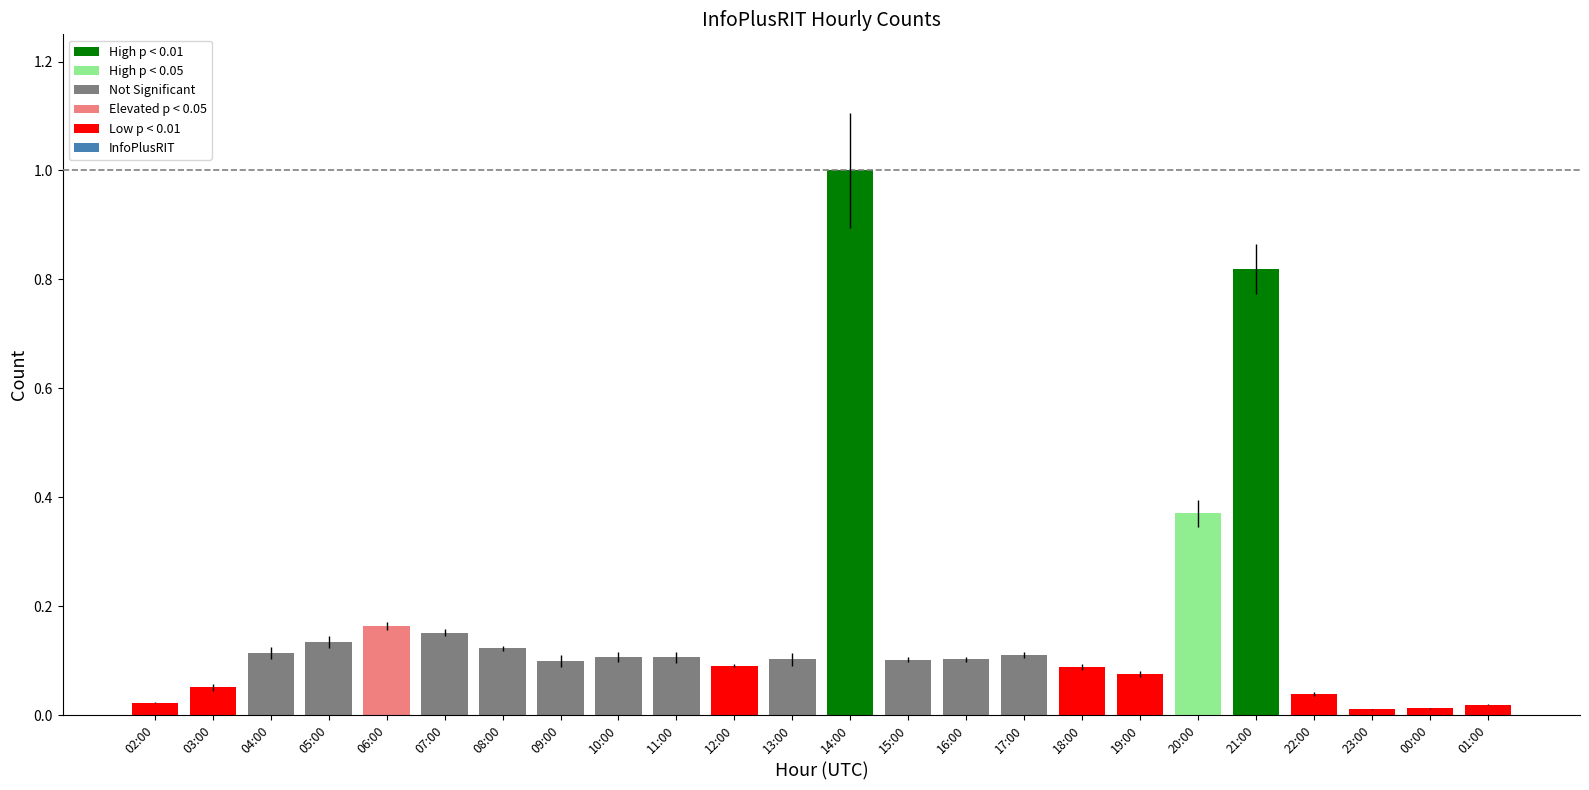

Is it true that the value at 05:00 is 0.1?

False